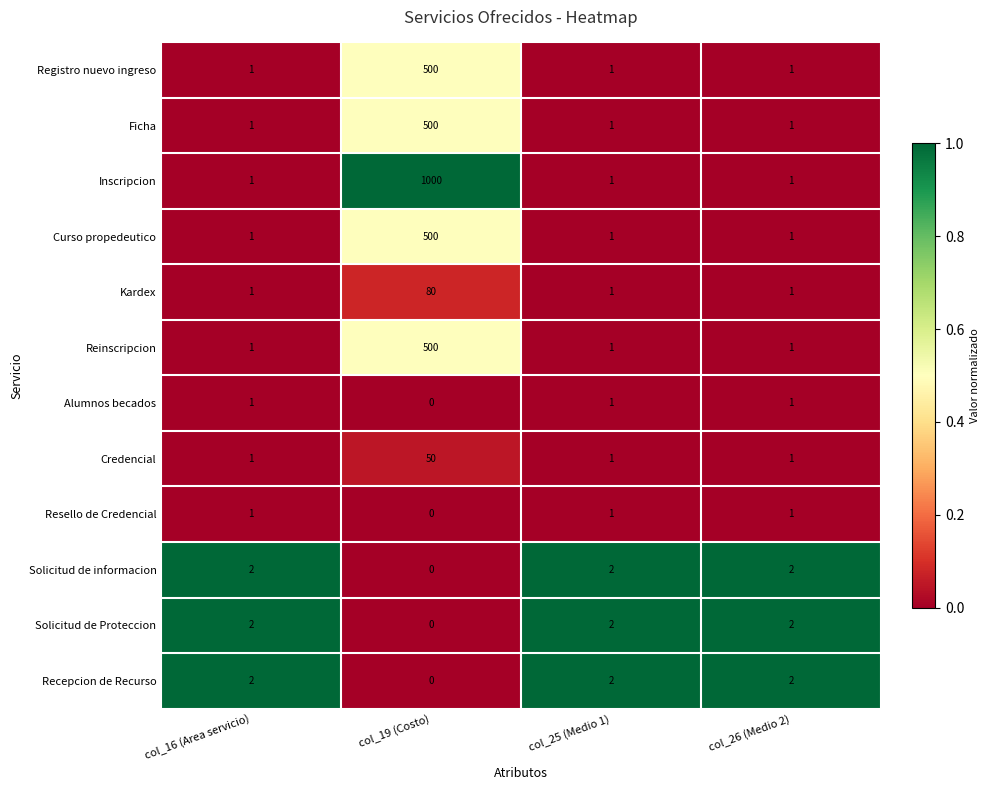

What is the total value across all series at col_26 (Medio 2)?

15